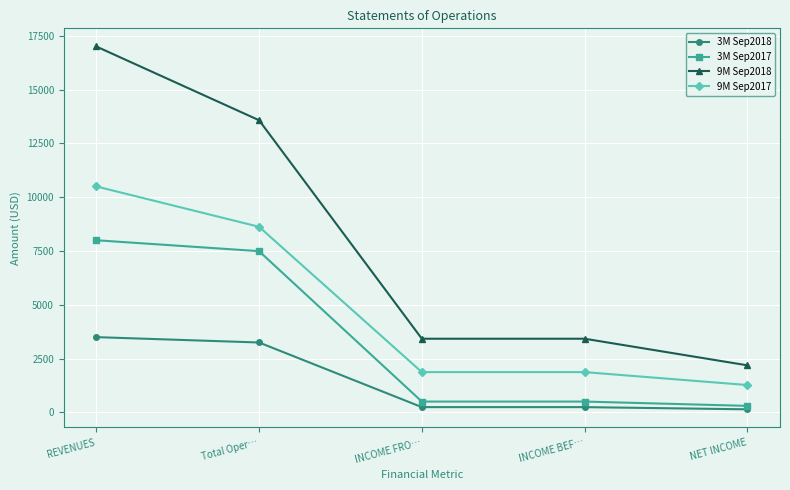

What is the greatest value displayed?

17000